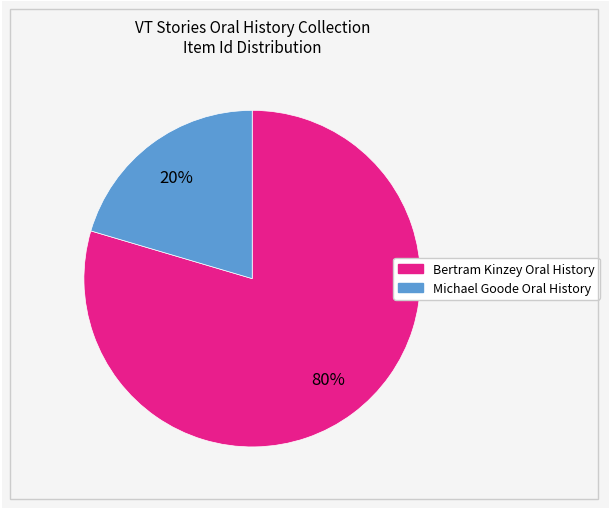

What percentage is the Bertram Kinzey Oral History slice, to the nearest percent?

80%